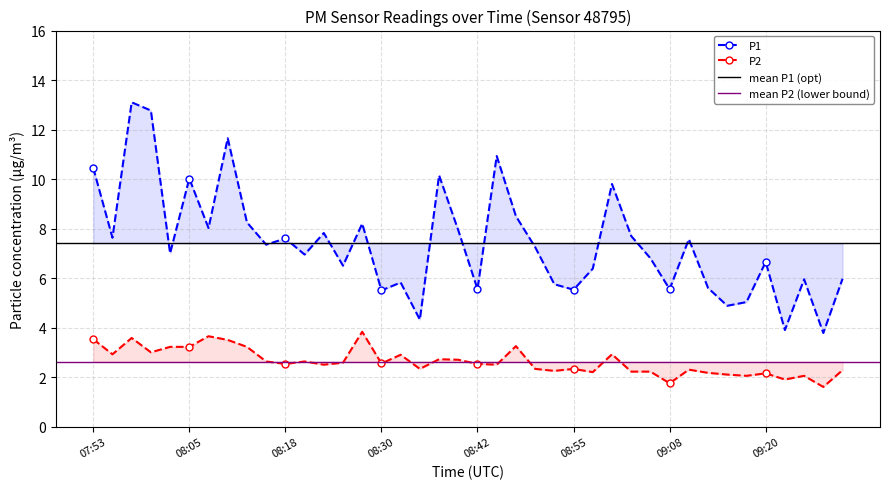

At which category does the chart reach its minimum across all series?

09:28